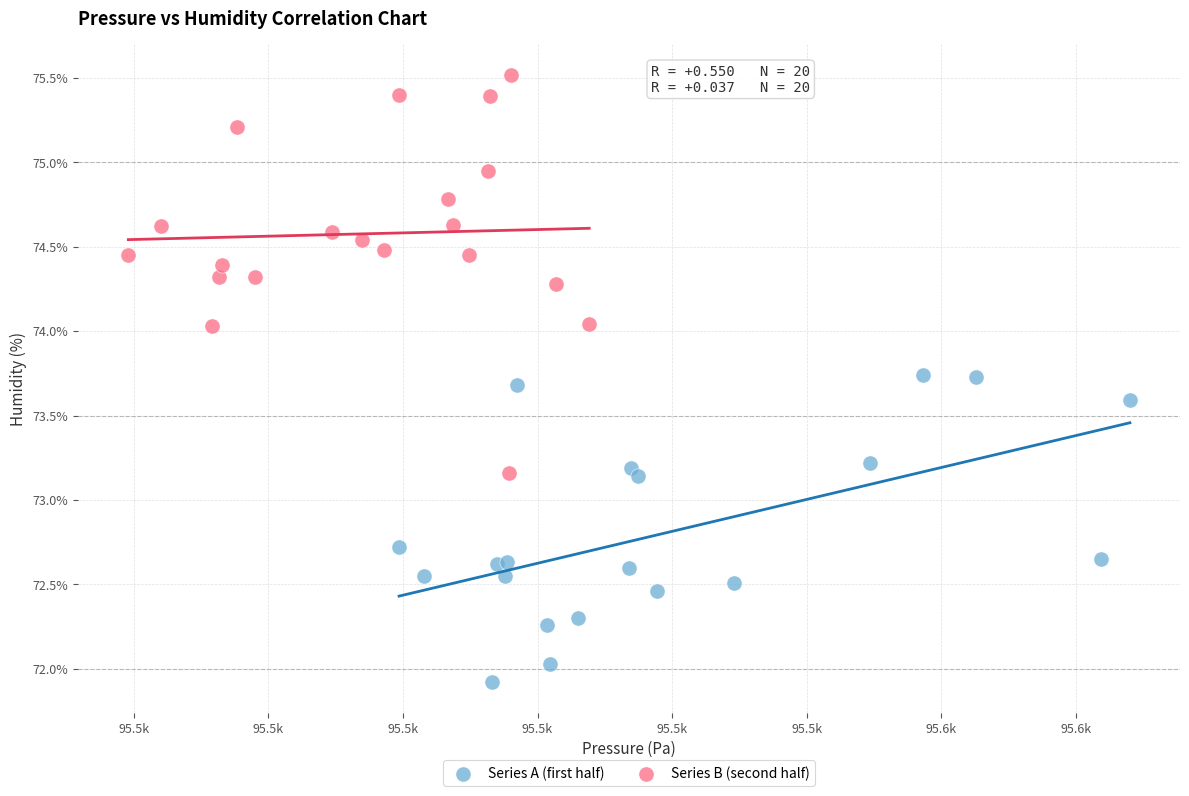

Which series has the largest Y range (max minus min)?

Series B (second half)